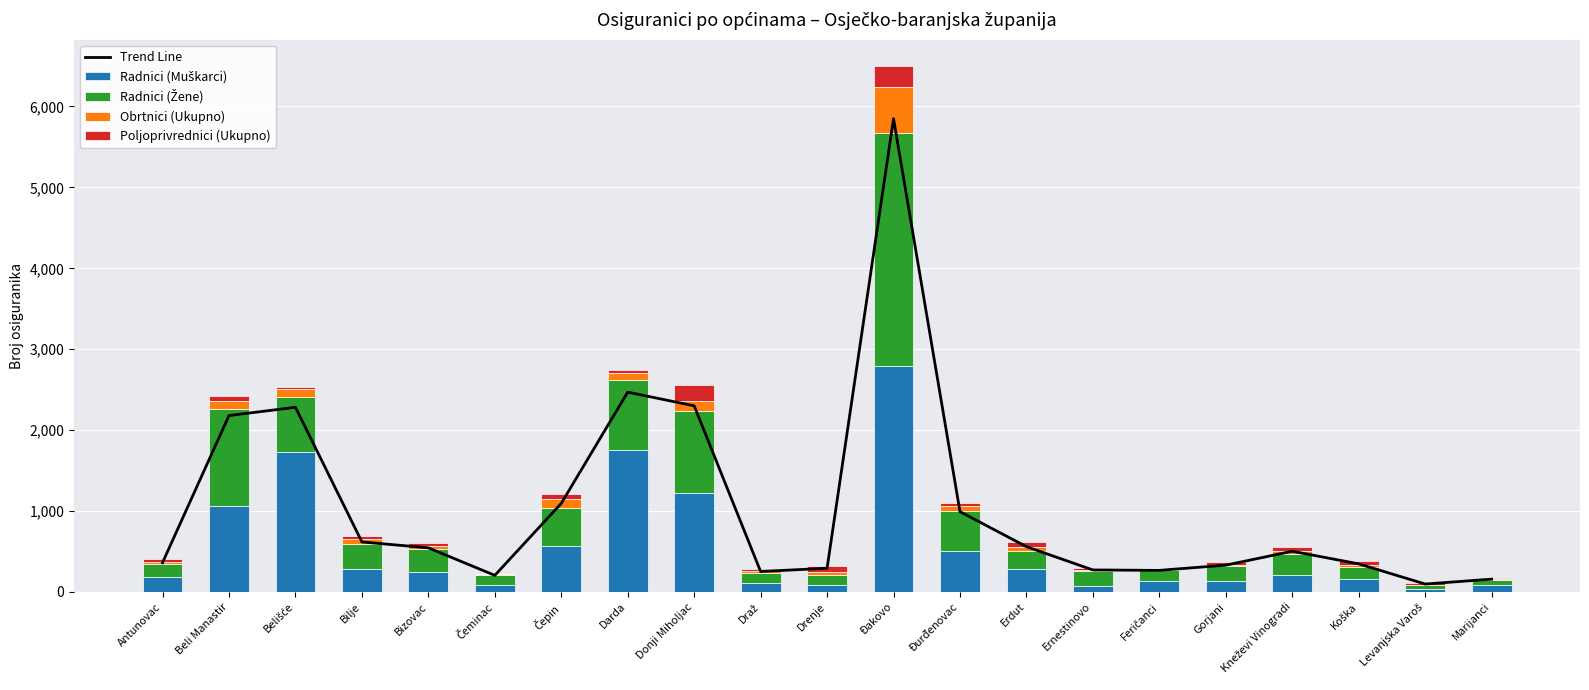

Rank the series by their maximum value, from highest to lowest.

Trend Line, Radnici (Žene), Radnici (Muškarci), Obrtnici (Ukupno), Poljoprivrednici (Ukupno)